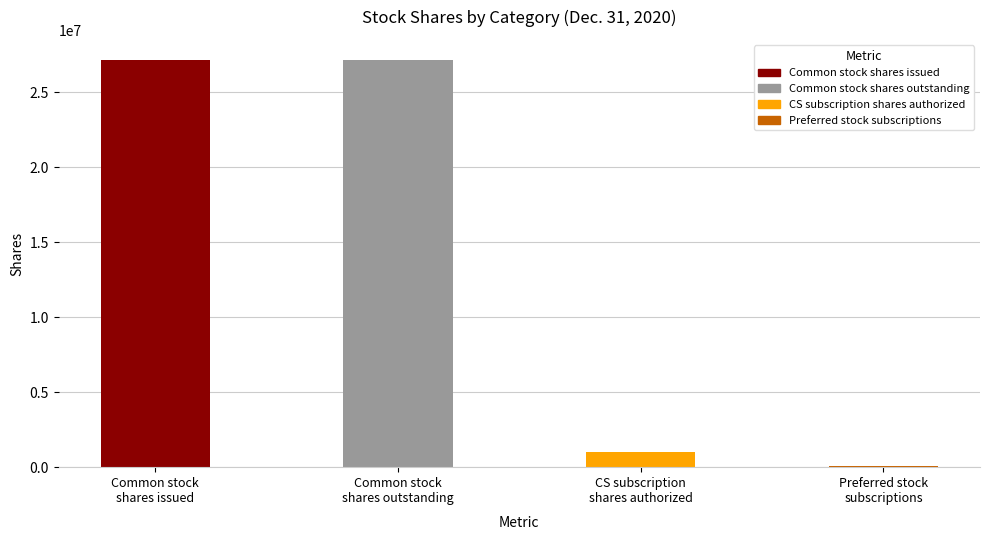

Reading left to right, what are all the values shown in this chart?

27149691	27149691	995000	103000